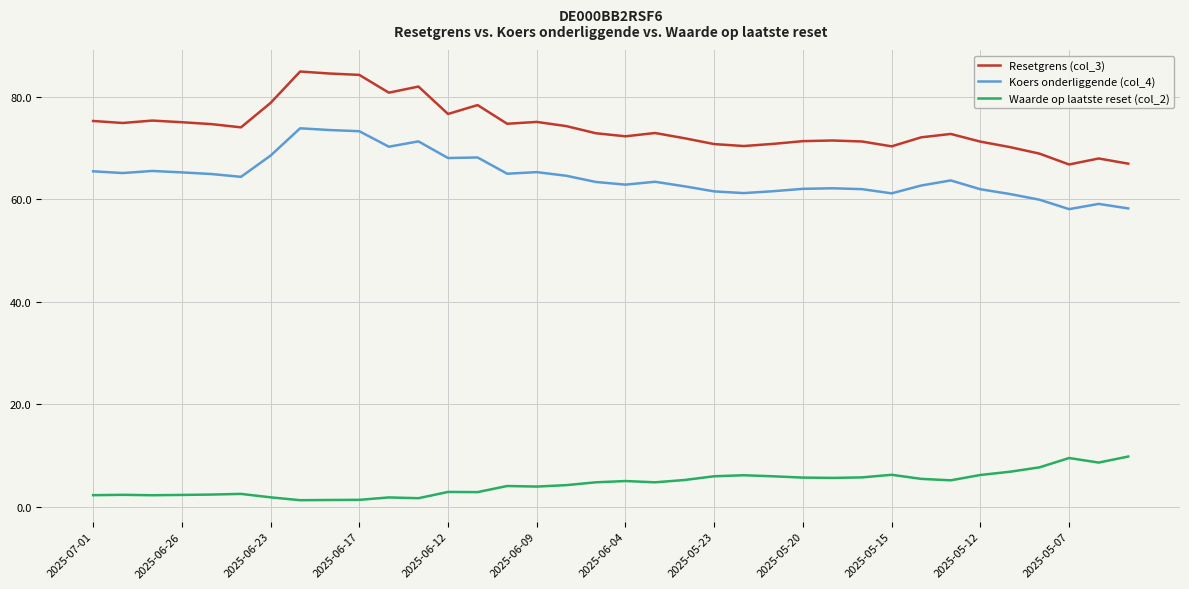

Rank the series by their maximum value, from lowest to highest.

Waarde op laatste reset (col_2), Koers onderliggende (col_4), Resetgrens (col_3)